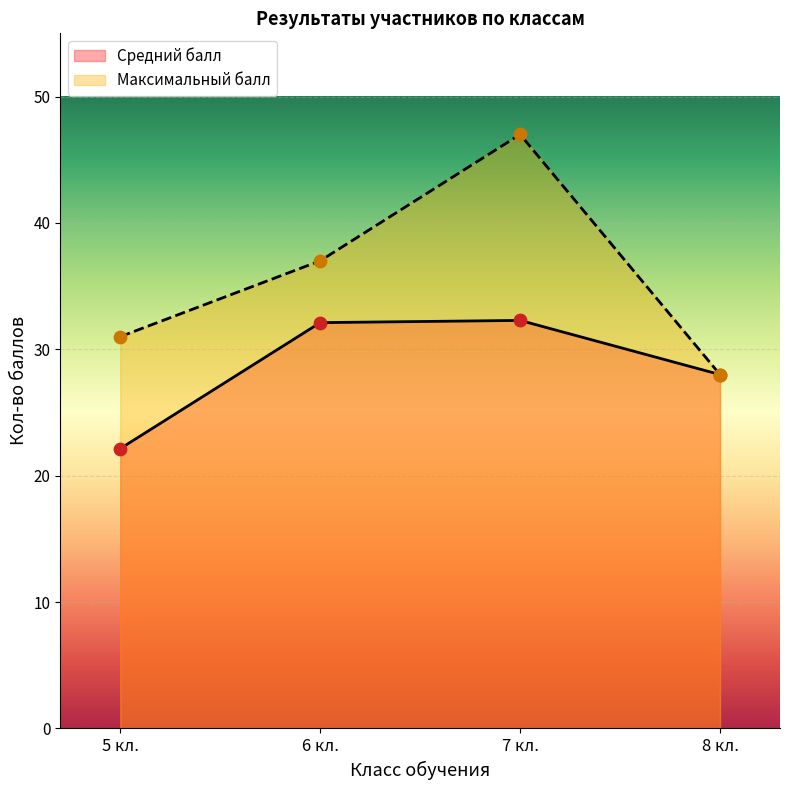

Which series changed the most between 6 кл. and 7 кл.?

Максимальный балл